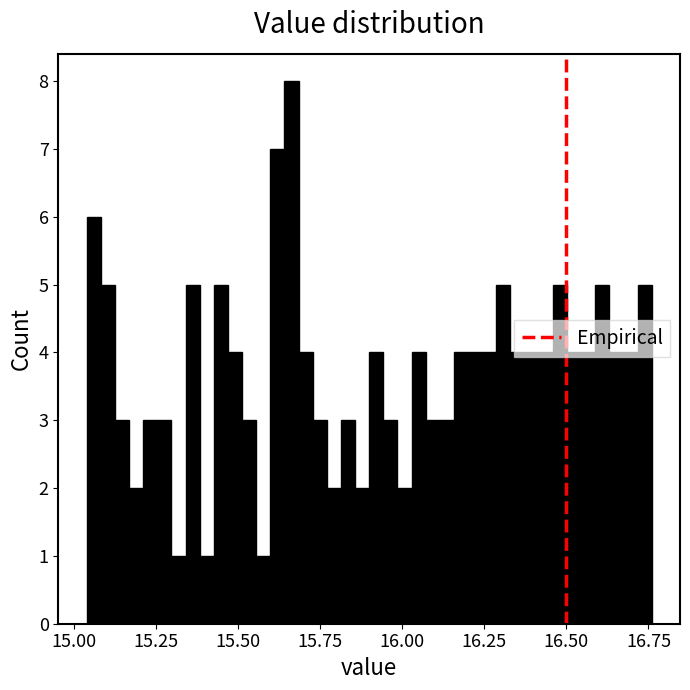

Read against the x-axis, roughly where is the centre of the tallest bar?

15.65